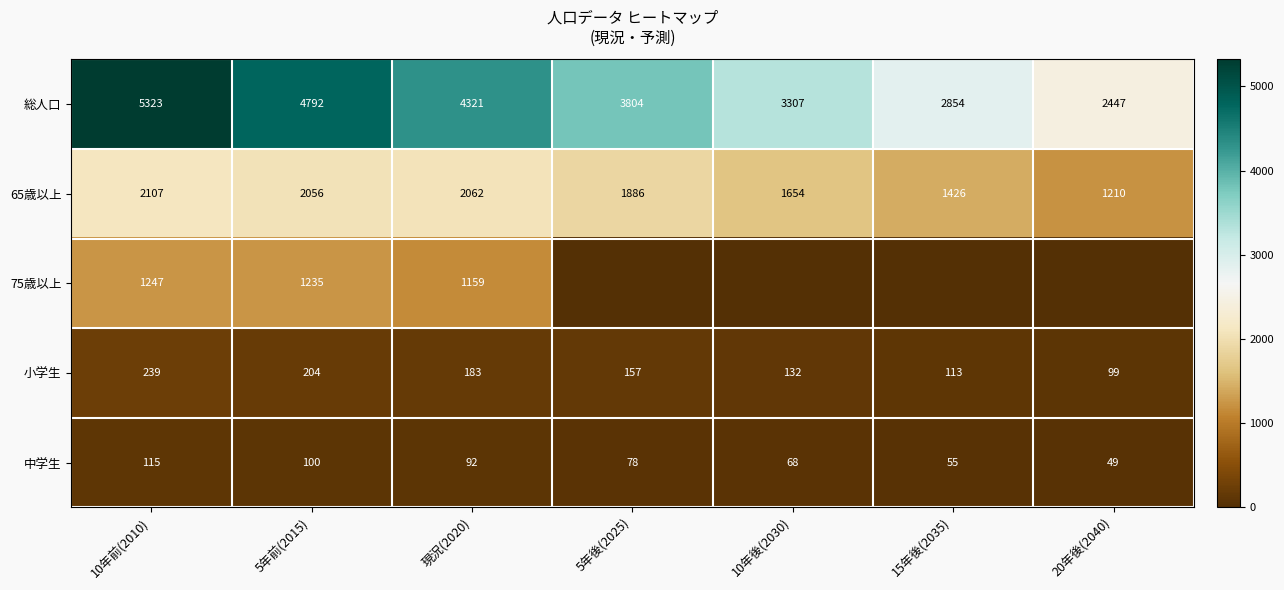

What is the sum of all 65歳以上 values?

12401